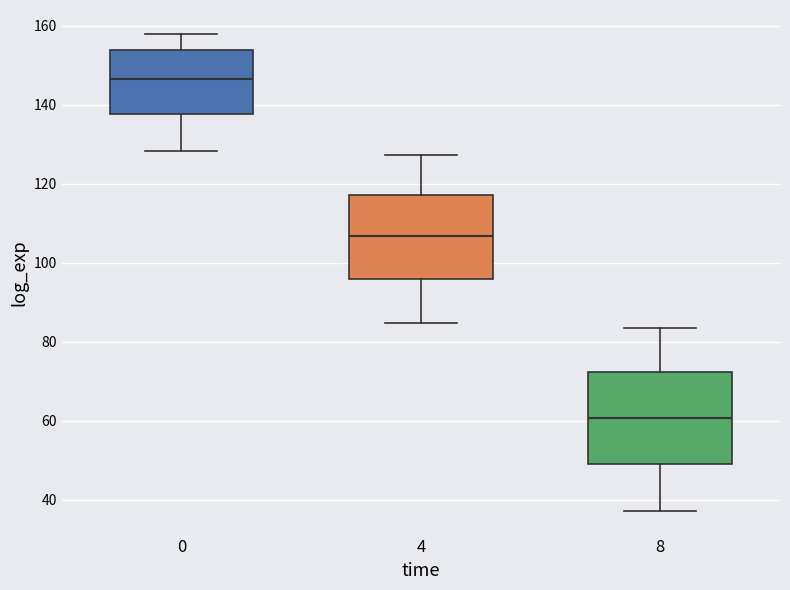

Reading left to right, transcribe this box plot: for each box, give where its median line is, the range the box spans, and where its two whiskers end, as read against the y-axis. The values are not printed on the chart, so give them approximately, as read against the axis.

0: median 146, box 138 to 154, whiskers 128 to 158
4: median 106, box 96 to 118, whiskers 84 to 128
8: median 60, box 50 to 72, whiskers 38 to 84